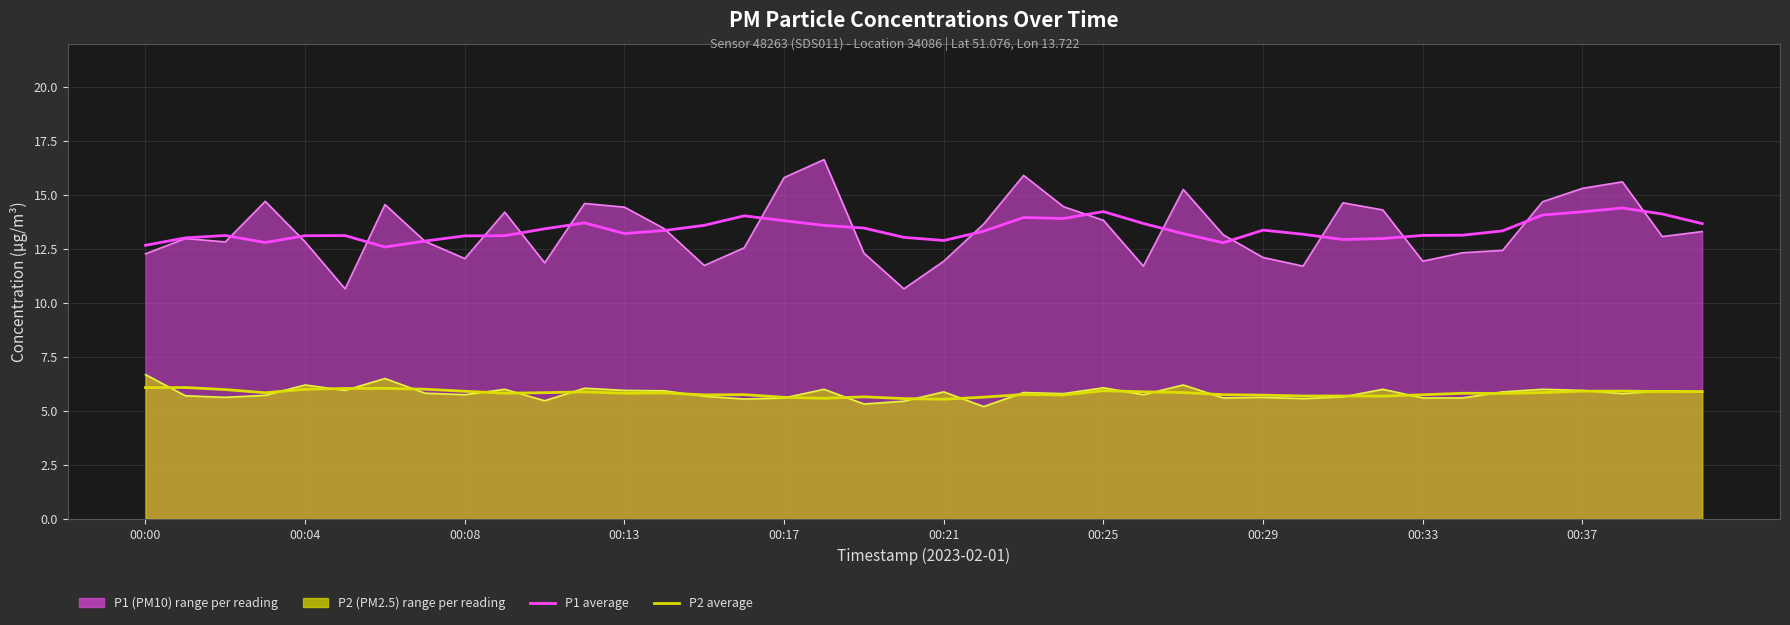

Between 30 and 18, which is larger?

18